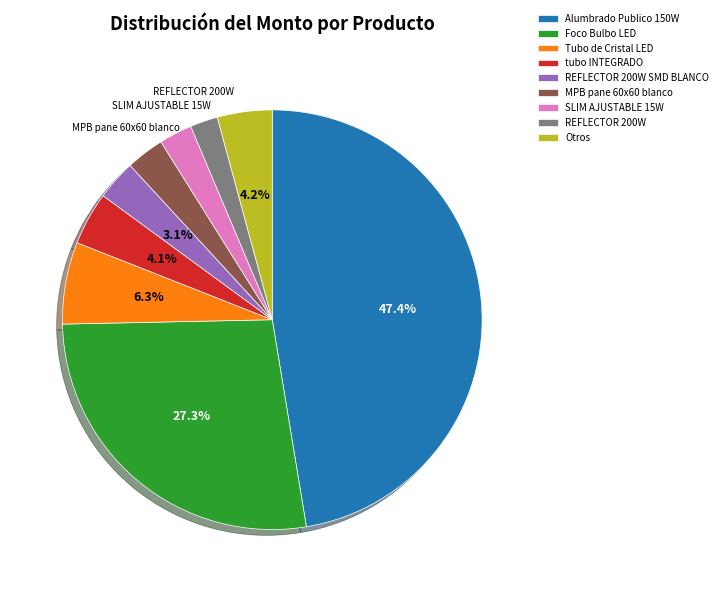

Does any single category account for the majority?

No